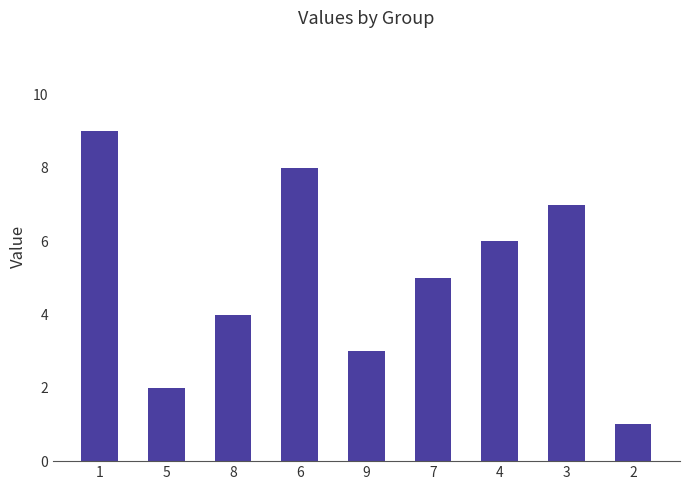

Are the bars grouped side by side (vs. stacked)?

No